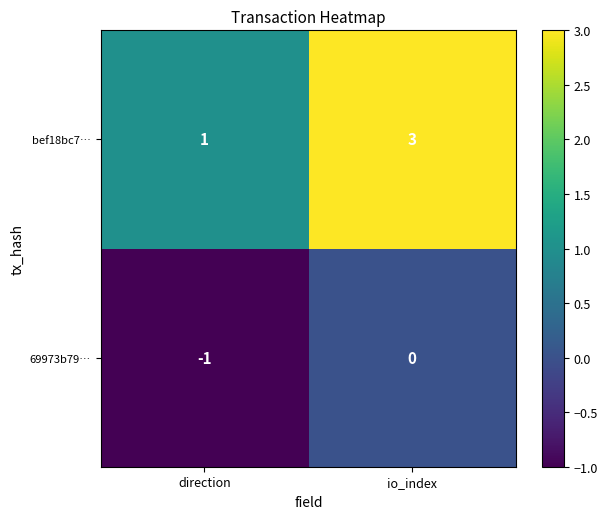

Is it true that 69973b79… equals -2 at direction?

False